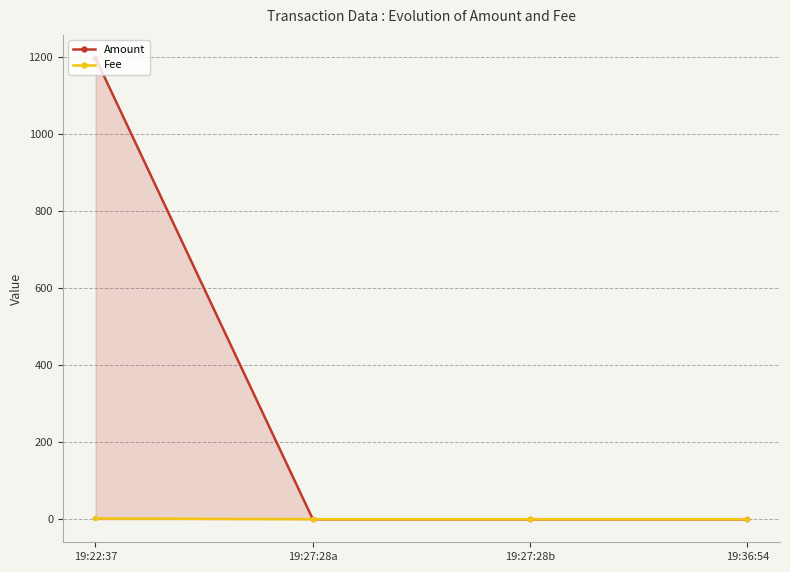

At which category does the chart reach its minimum across all series?

19:27:28a